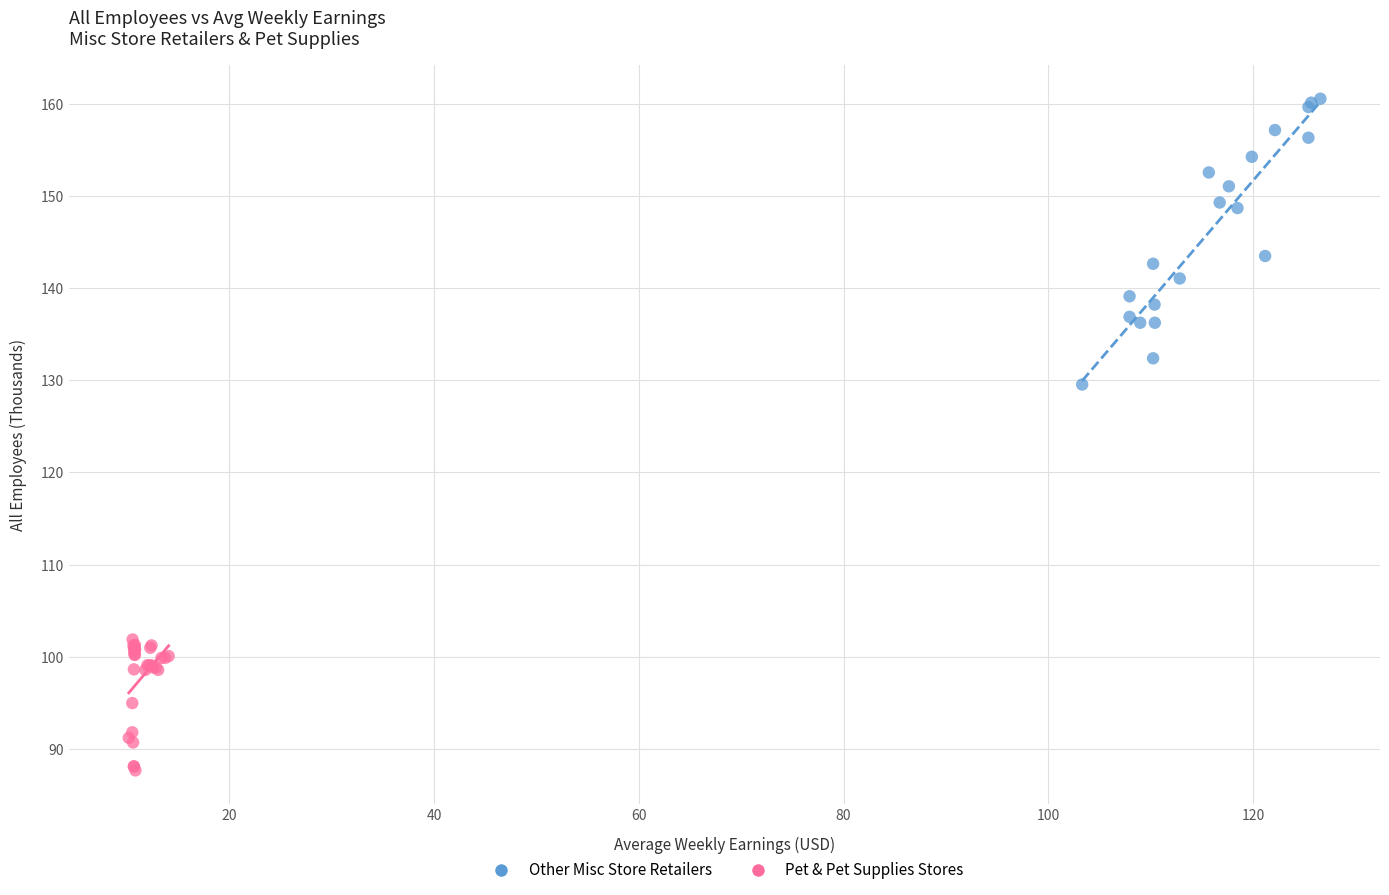

Which series reaches the maximum Y coordinate?

Other Misc Store Retailers